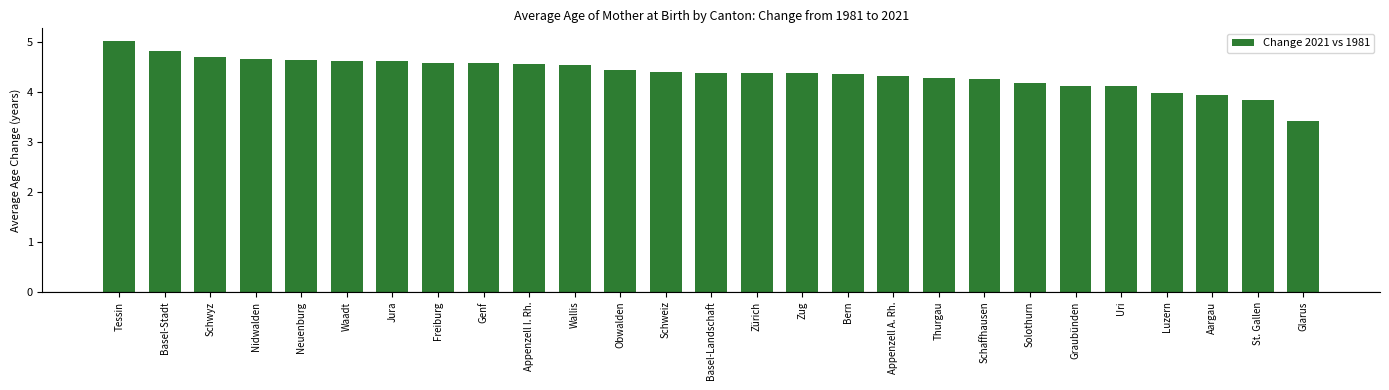

Which label corresponds to the smallest value in the chart?

Glarus